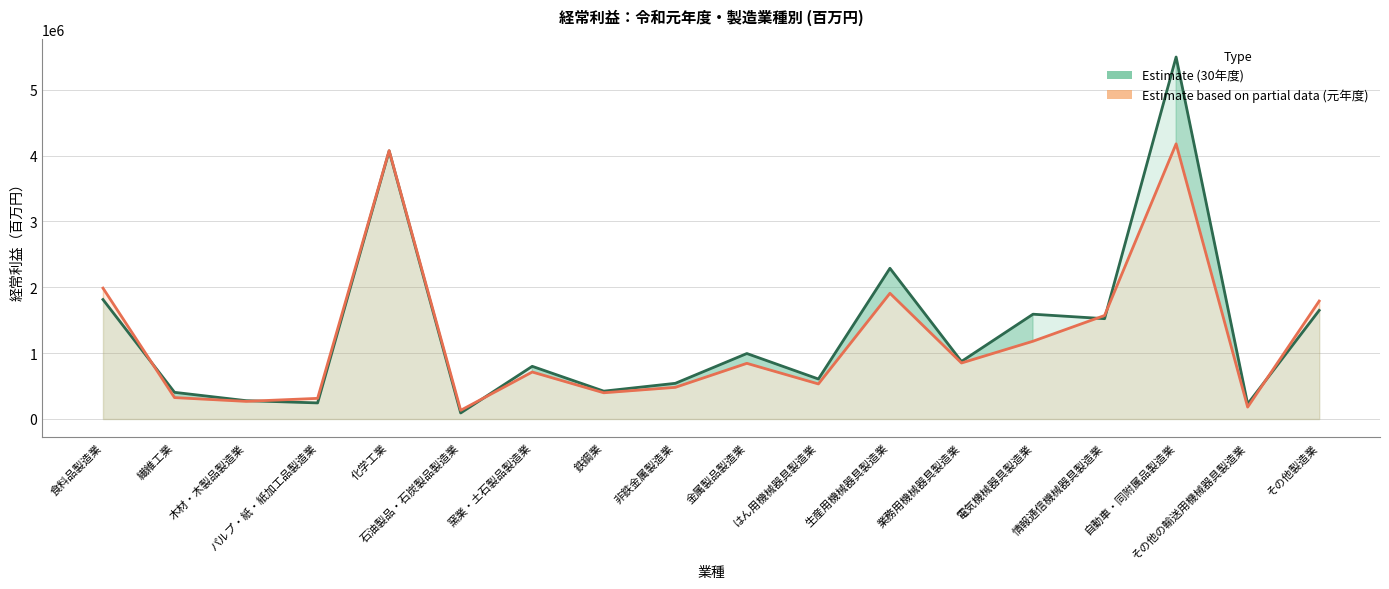

Is it true that 30年度 (Estimate) equals 1649773 at その他製造業?

True